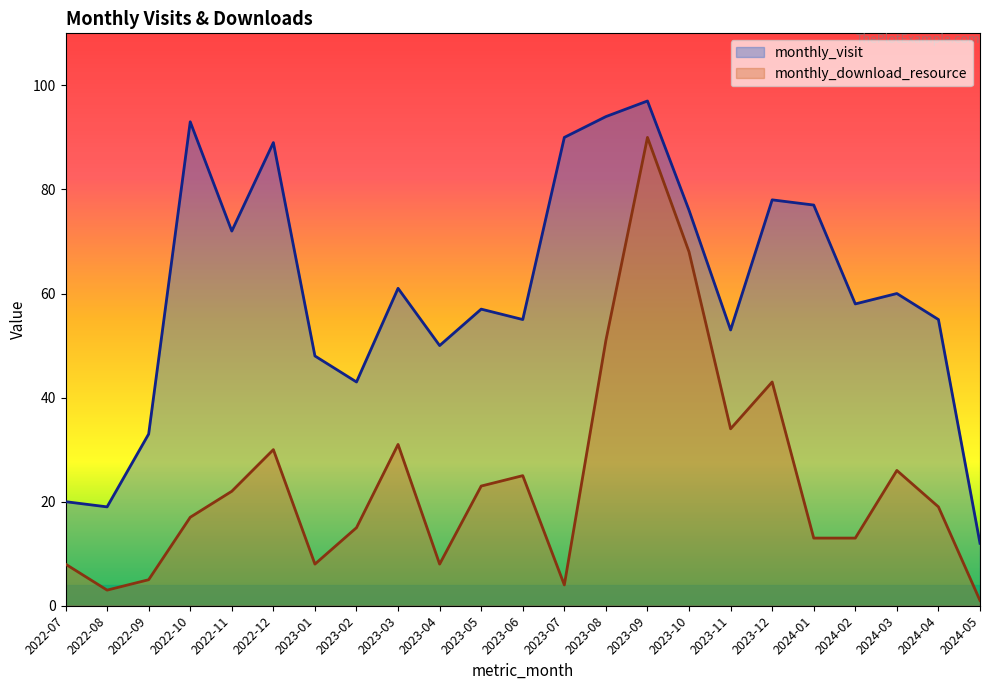

Which has a higher value, 2024-04 or 2023-03?

2023-03